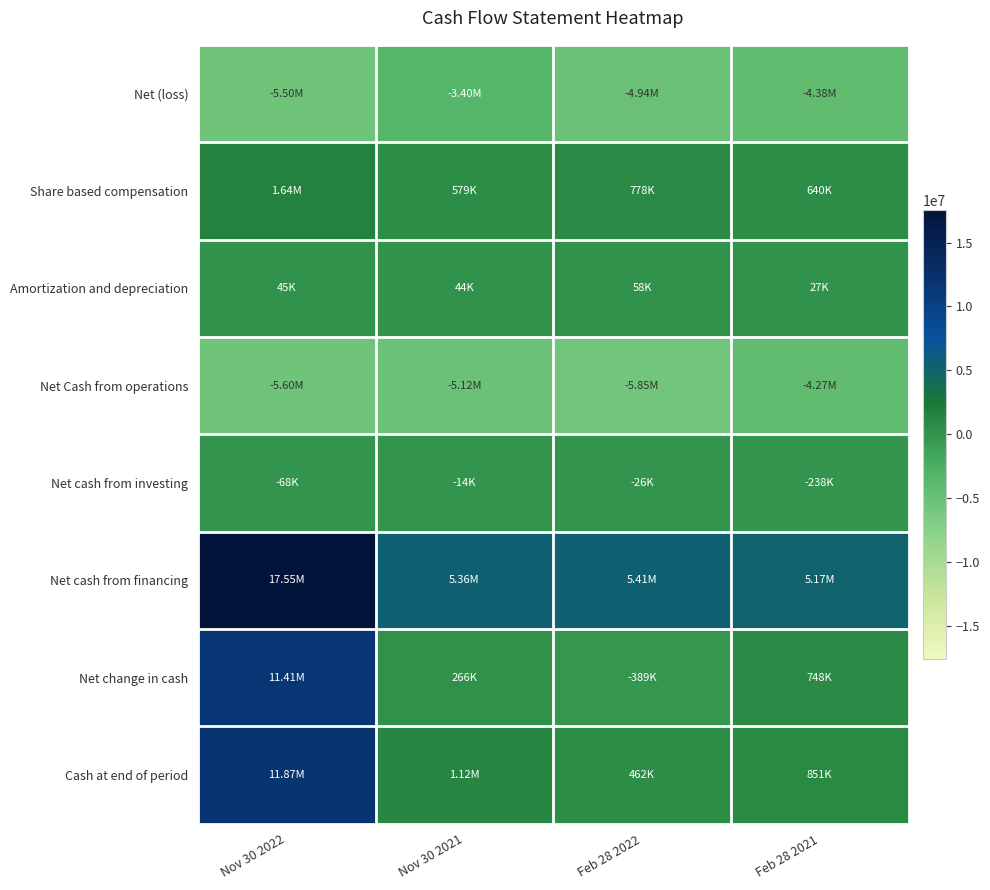

Reading left to right, transcribe all the data shown in this chart.

Net (loss): Nov 30 2022=-5504481	Nov 30 2021=-3401295	Feb 28 2022=-4940548	Feb 28 2021=-4378074
Share based compensation: Nov 30 2022=1635155	Nov 30 2021=579437	Feb 28 2022=777576	Feb 28 2021=640394
Amortization and depreciation: Nov 30 2022=44654	Nov 30 2021=43544	Feb 28 2022=57894	Feb 28 2021=27055
Net Cash from operations: Nov 30 2022=-5600444	Nov 30 2021=-5122691	Feb 28 2022=-5847862	Feb 28 2021=-4271618
Net cash from investing: Nov 30 2022=-67761	Nov 30 2021=-13776	Feb 28 2022=-26072	Feb 28 2021=-238485
Net cash from financing: Nov 30 2022=17550000	Nov 30 2021=5364193	Feb 28 2022=5414194	Feb 28 2021=5174600
Net change in cash: Nov 30 2022=11408593	Nov 30 2021=265731	Feb 28 2022=-388784	Feb 28 2021=747798
Cash at end of period: Nov 30 2022=11870526	Nov 30 2021=1116448	Feb 28 2022=461933	Feb 28 2021=850717